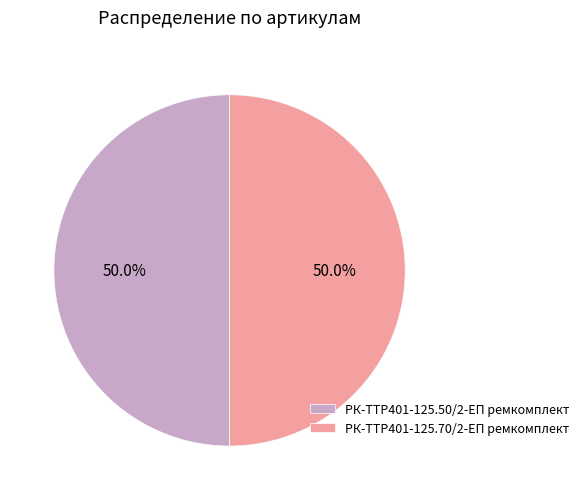

Do РК-TTР401-125.50/2-ЕП ремкомплект and РК-TTР401-125.70/2-ЕП ремкомплект together represent more than half of the pie?

Yes